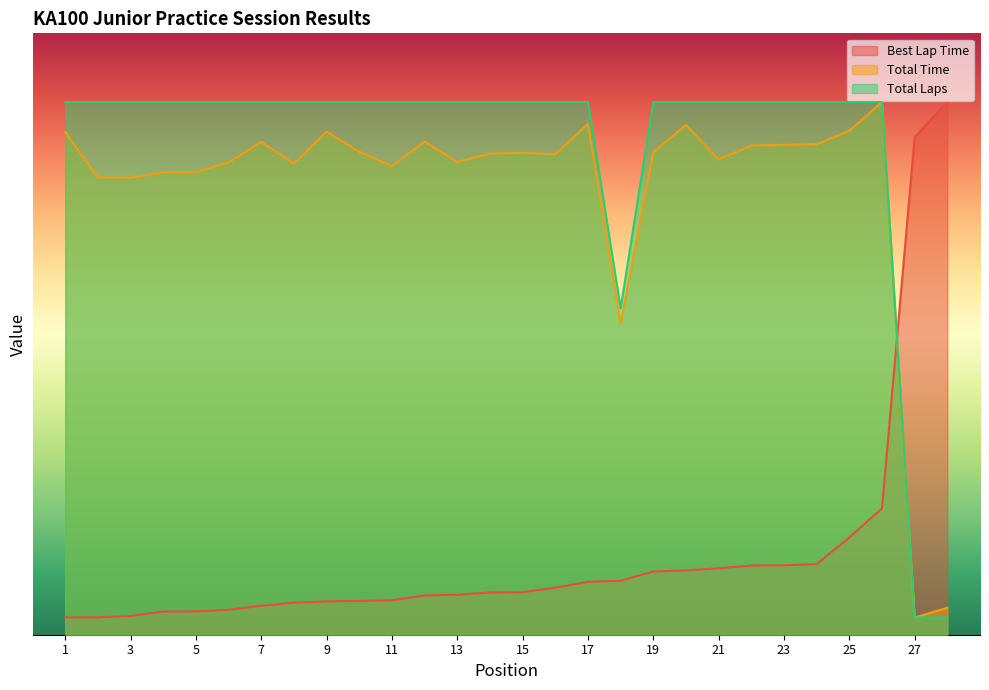

True or false: Best Lap Time has more than 2 interior local peaks.

False